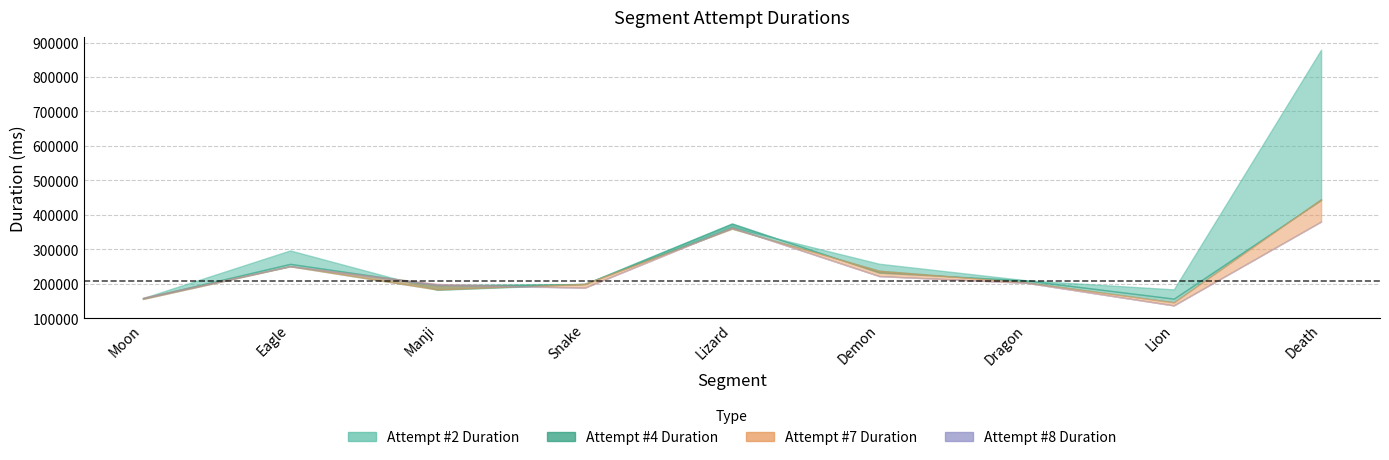

Rank the series by their maximum value, from highest to lowest.

Attempt #2 Duration, Attempt #7 Duration, Attempt #4 Duration, Attempt #8 Duration